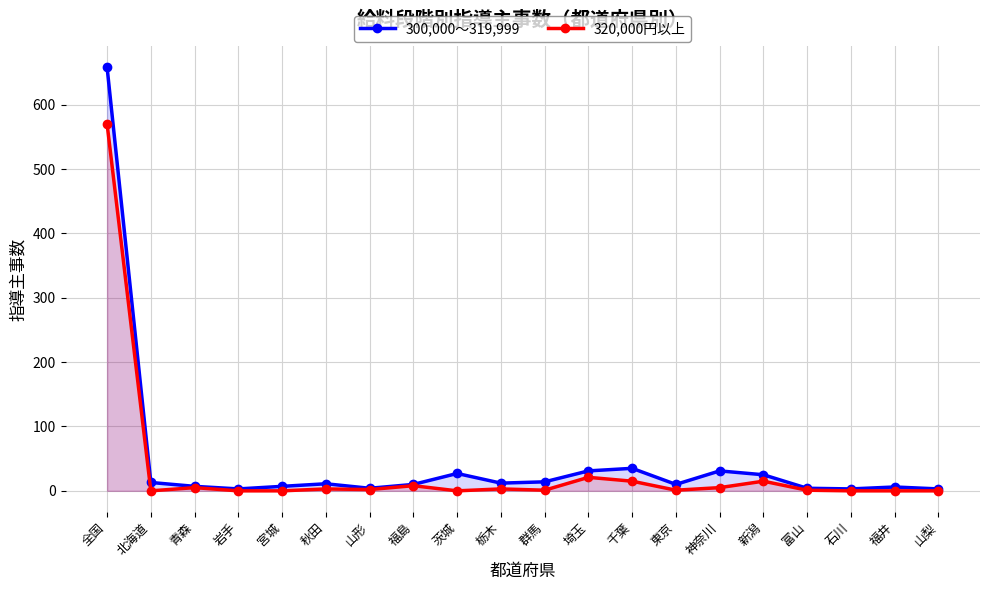

Rank the series by their maximum value, from lowest to highest.

320,000円以上, 300,000～319,999